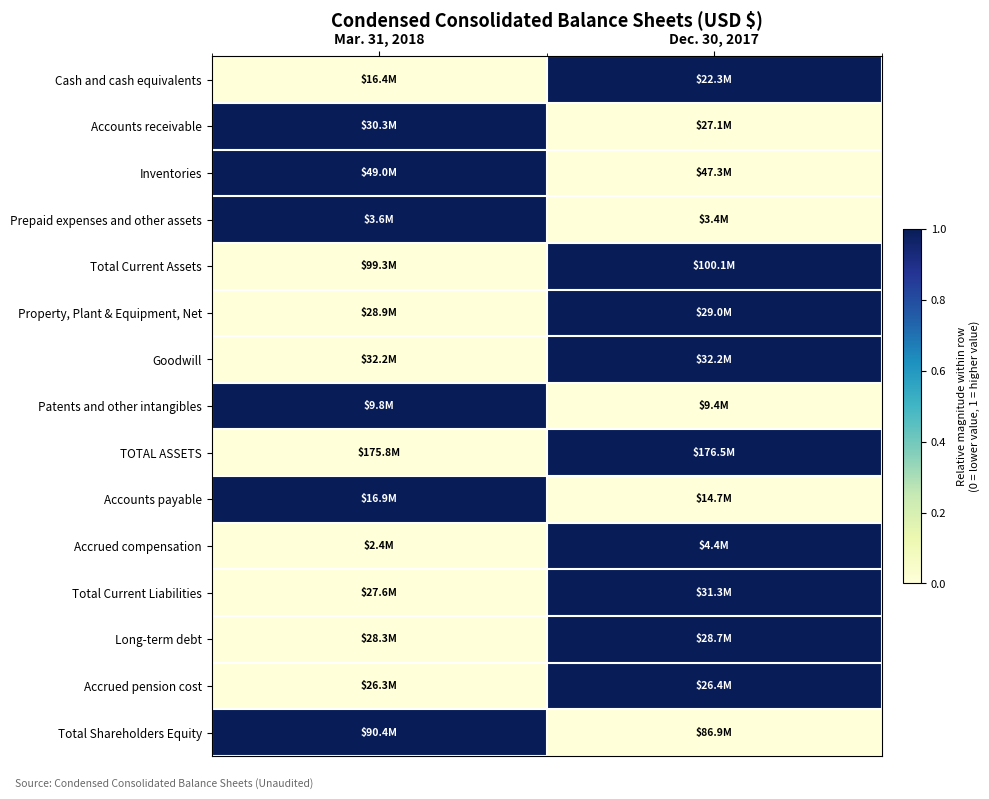

Which series has the largest range (max minus min)?

Cash and cash equivalents